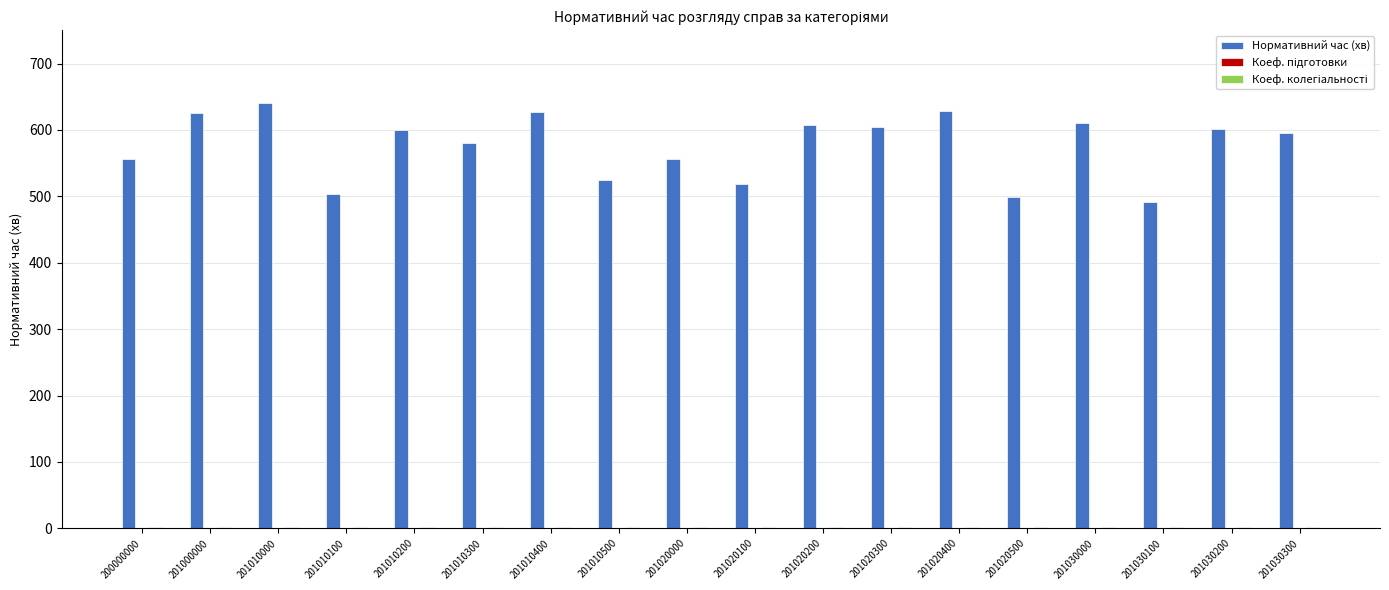

Which series has the largest total across all categories?

Нормативний час (хв)